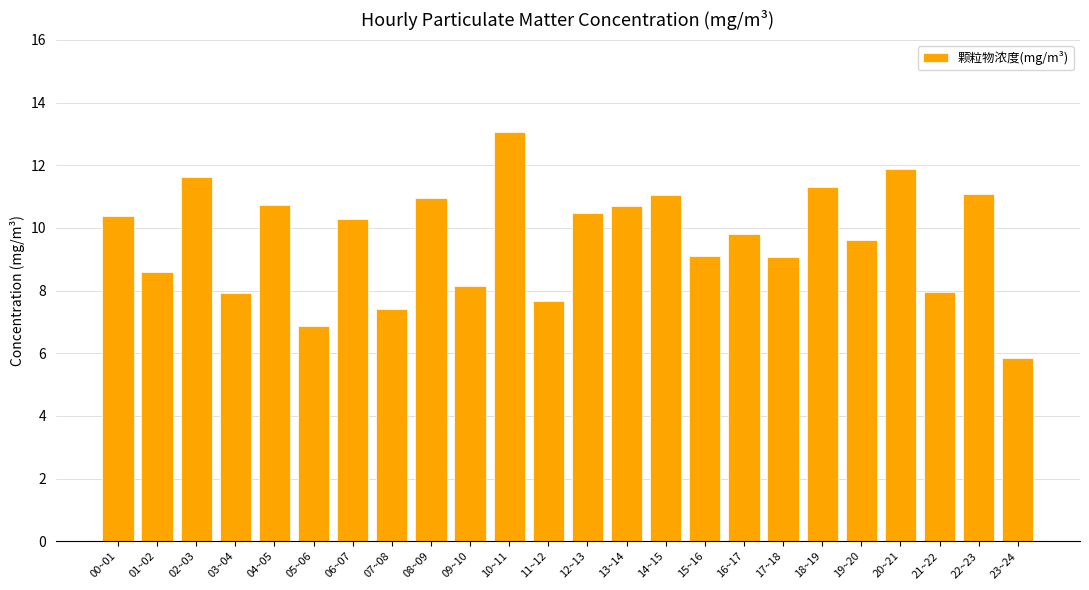

What is the value of the 6th bar from the left?

6.9